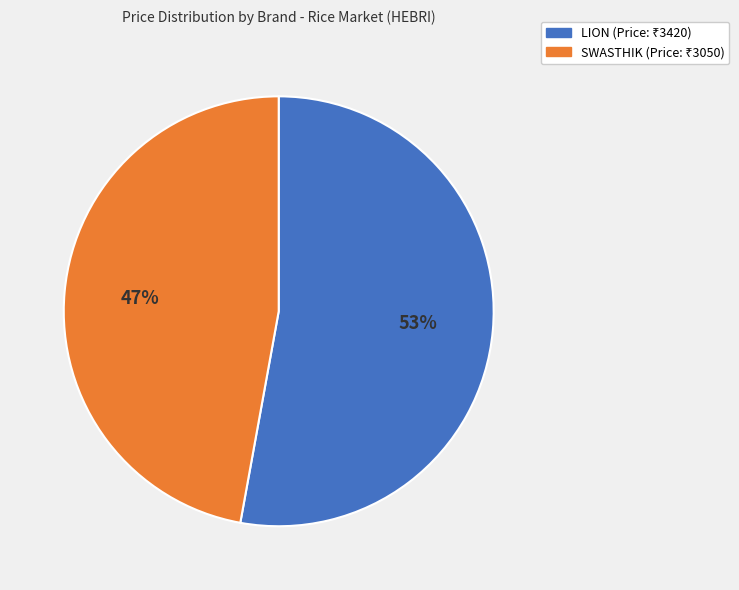

Which slice is the smallest?

SWASTHIK